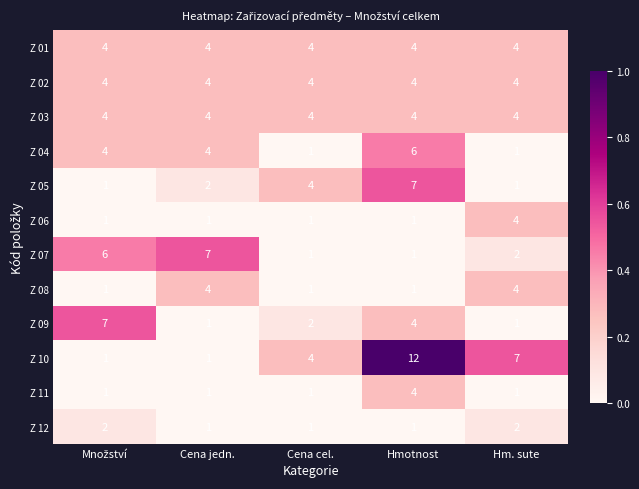

Count the Z 06 values in the range 1 to 2.

4